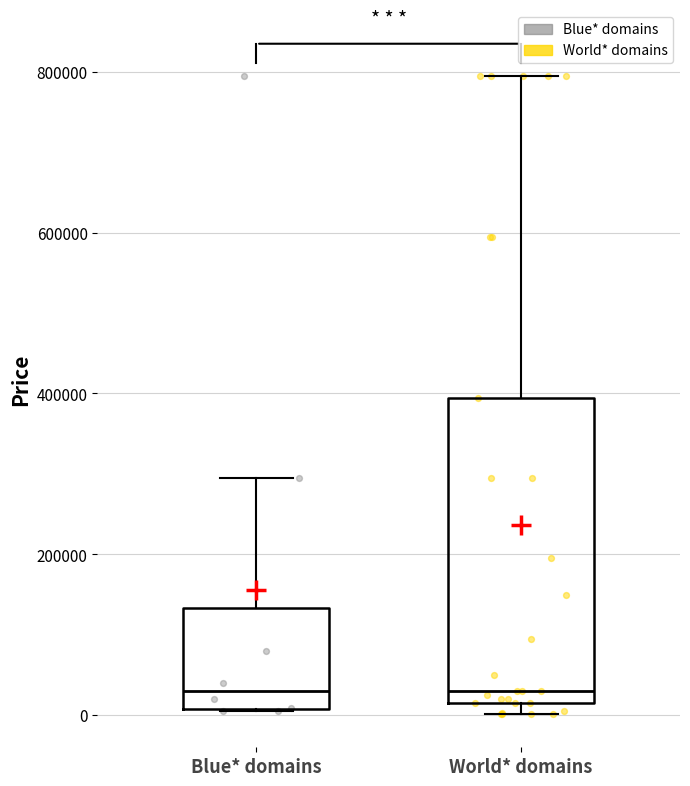

Comparing the boxes themselves (not the whiskers), which one is the tallest?

World* domains